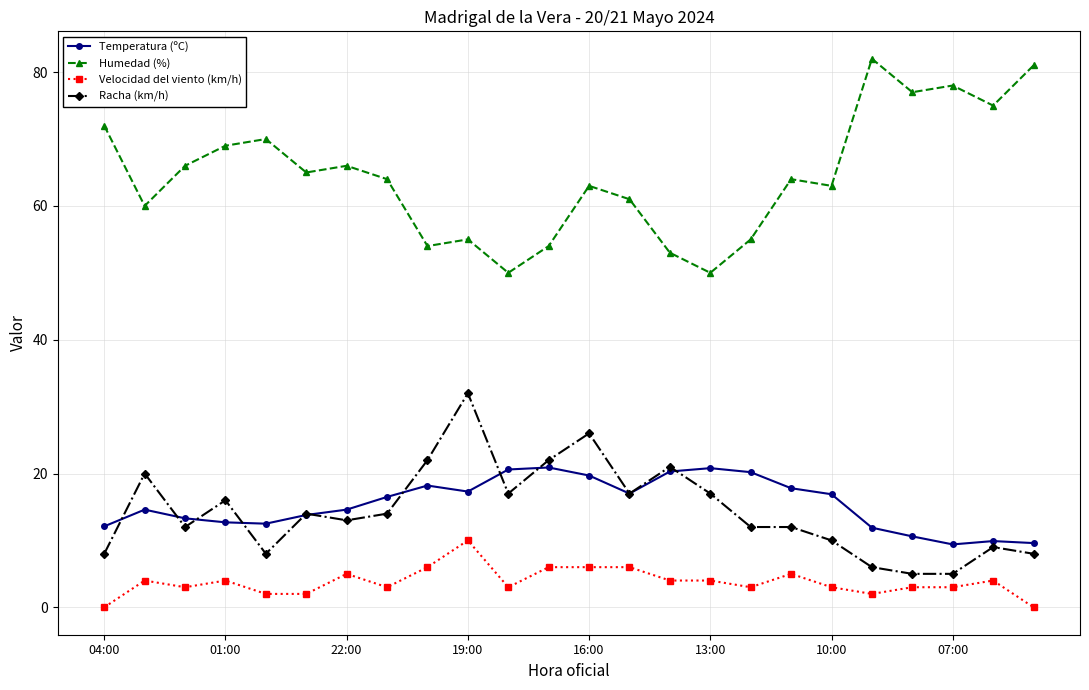

What is the average value of the Temperatura (ºC) series?

15.5